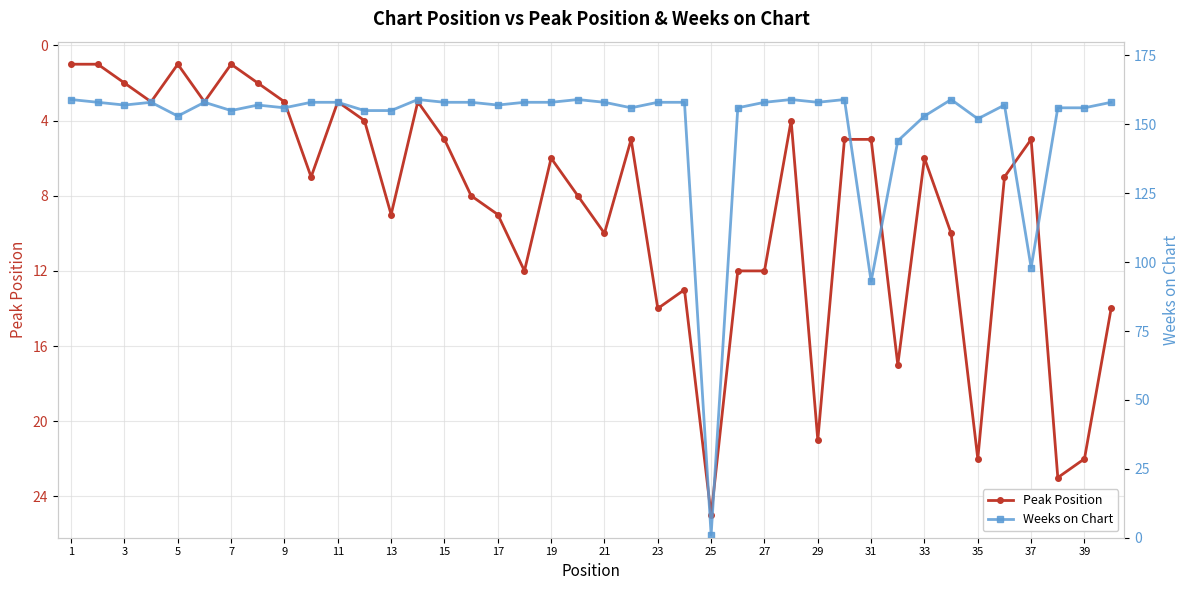

How many values in the Peak Position series exceed 7?

18